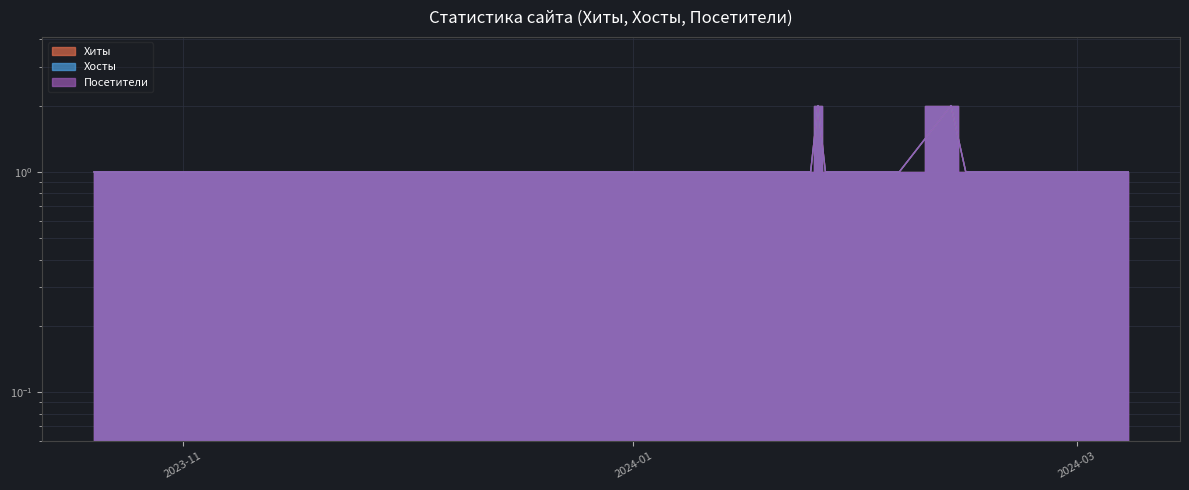

What position from the left is 2023-10-31?

18